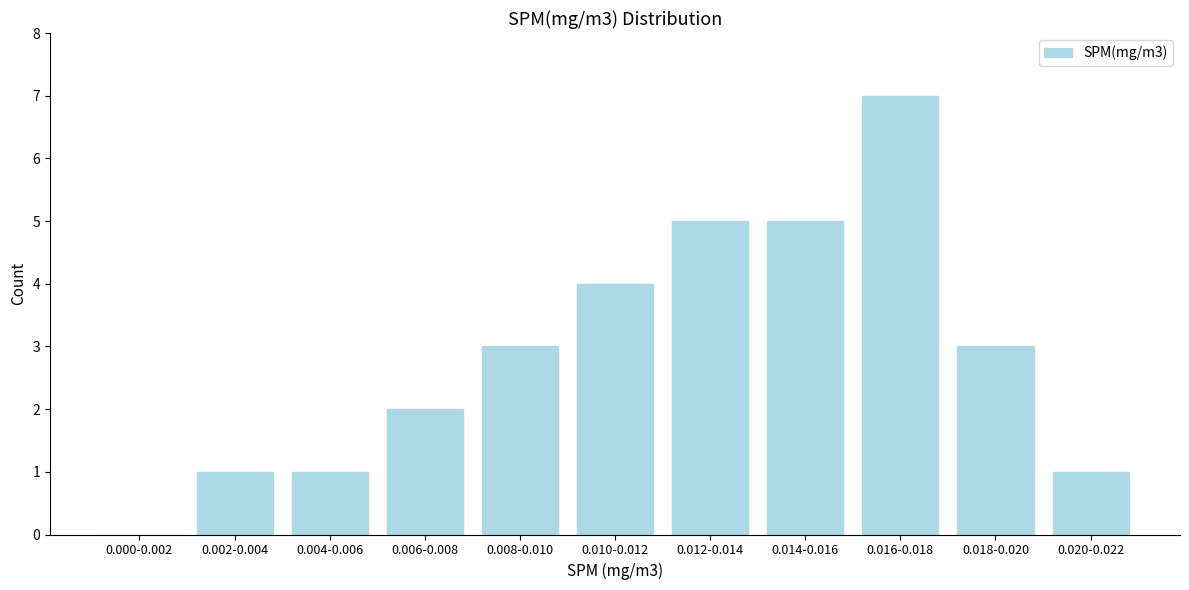

Reading right to left, transcribe all the data shown in this chart.

0.020-0.022=1	0.018-0.020=3	0.016-0.018=7	0.014-0.016=5	0.012-0.014=5	0.010-0.012=4	0.008-0.010=3	0.006-0.008=2	0.004-0.006=1	0.002-0.004=1	0.000-0.002=0